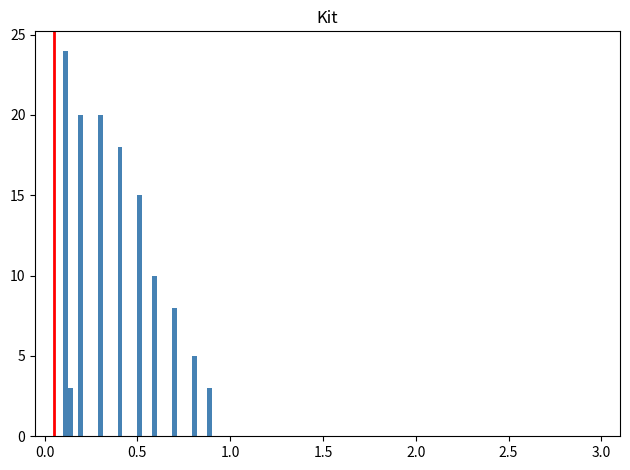

Around what value on the x-axis is the tallest bar? Give the approximate position of its centre, as read against the axis.

0.10